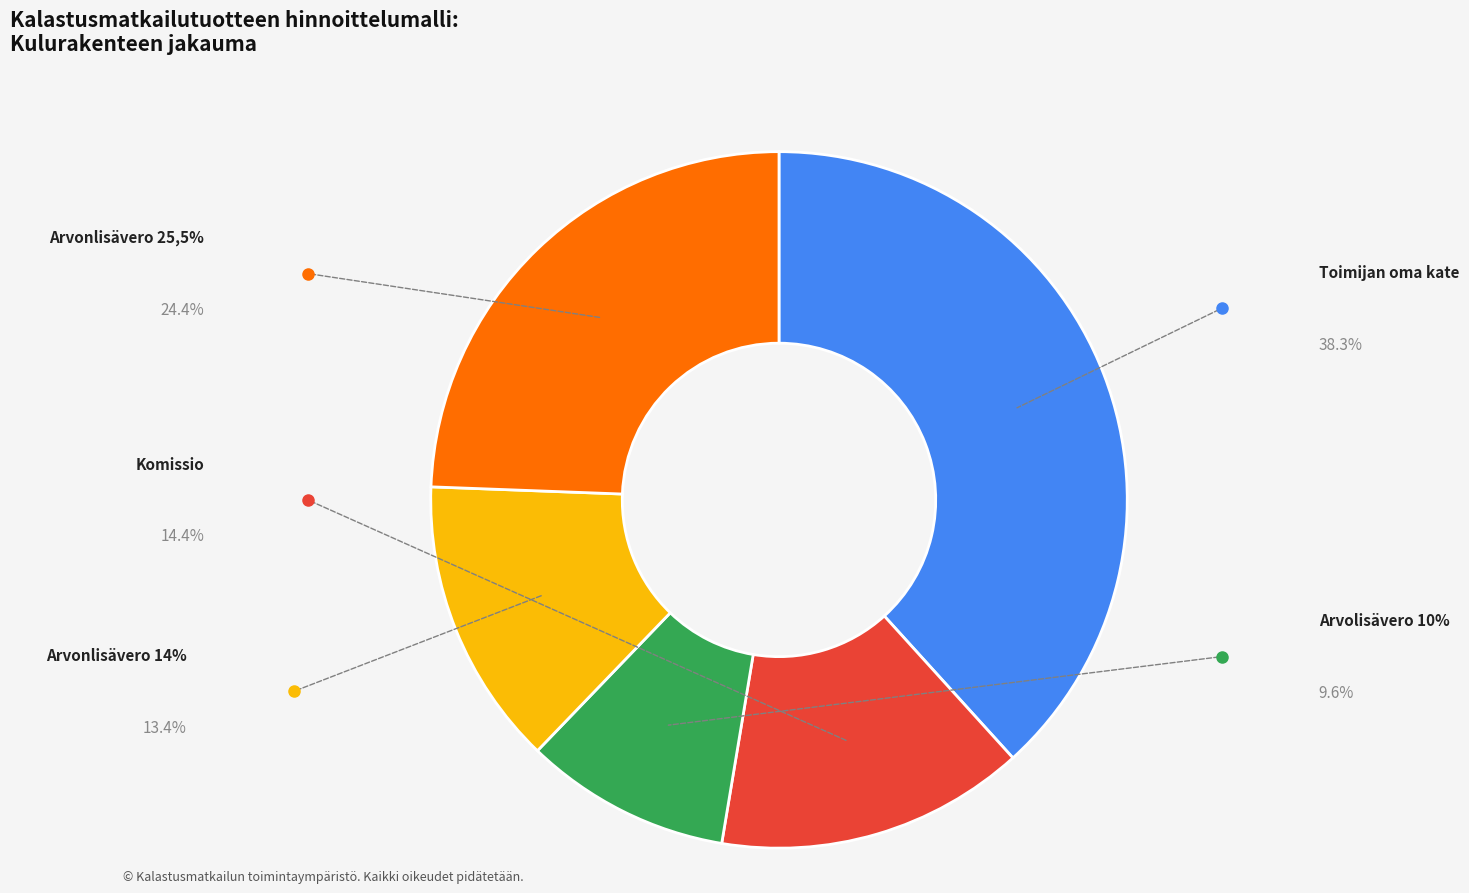

What is the total percentage of Arvolisävero 10% and Arvonlisävero 25,5%?

34.0%